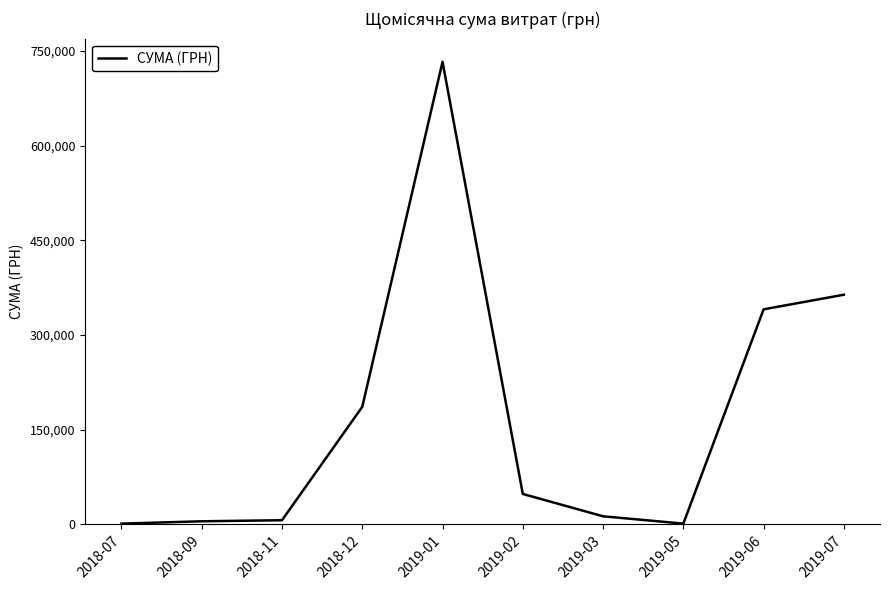

What is the approximate value at 2019-07?

363712.7